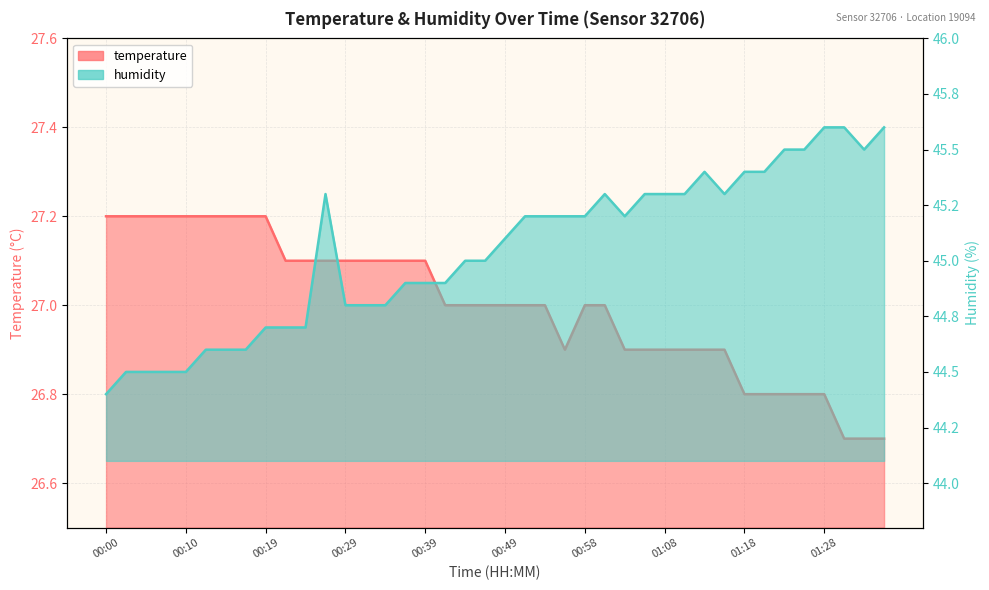

True or false: temperature and humidity cross at least once.

False